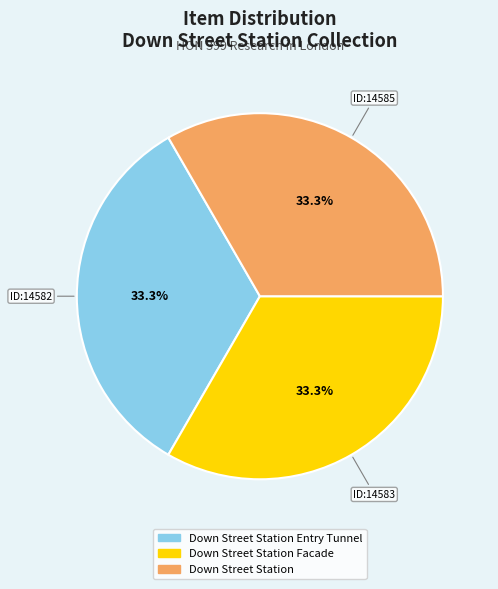

Combined, what portion of the pie is Down Street Station Facade and Down Street Station?

66.7%